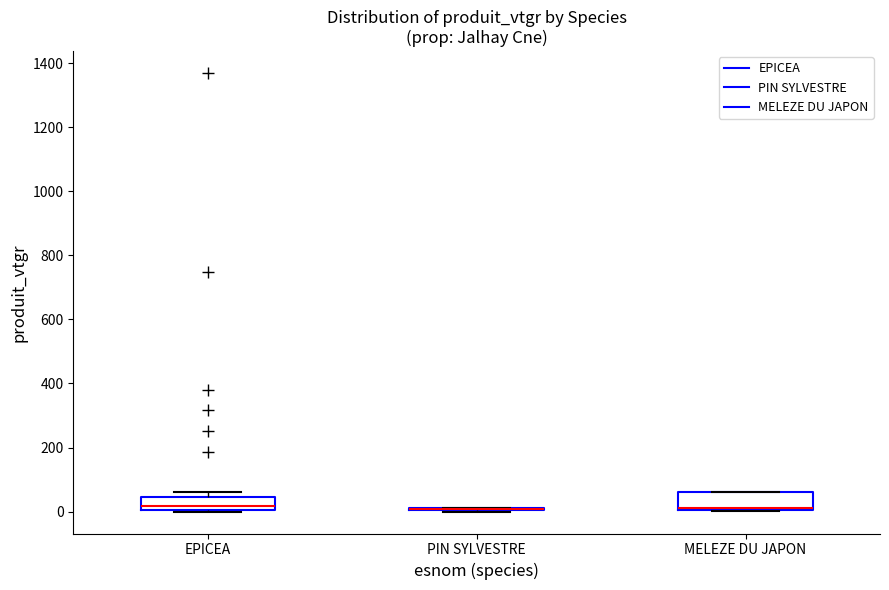

Reading left to right, read every box against the y-axis: the position of its median line, the range the box covers, and the ends of its whiskers. The values are not printed on the chart, so give them approximately, as read against the axis.

EPICEA: median 20, box 0 to 40, whiskers 0 to 60
PIN SYLVESTRE: box collapsed to a line at 0, whiskers 0 to 20
MELEZE DU JAPON: median 20 (drawn on the box's lower edge), box 0 to 60, whiskers 0 to 60